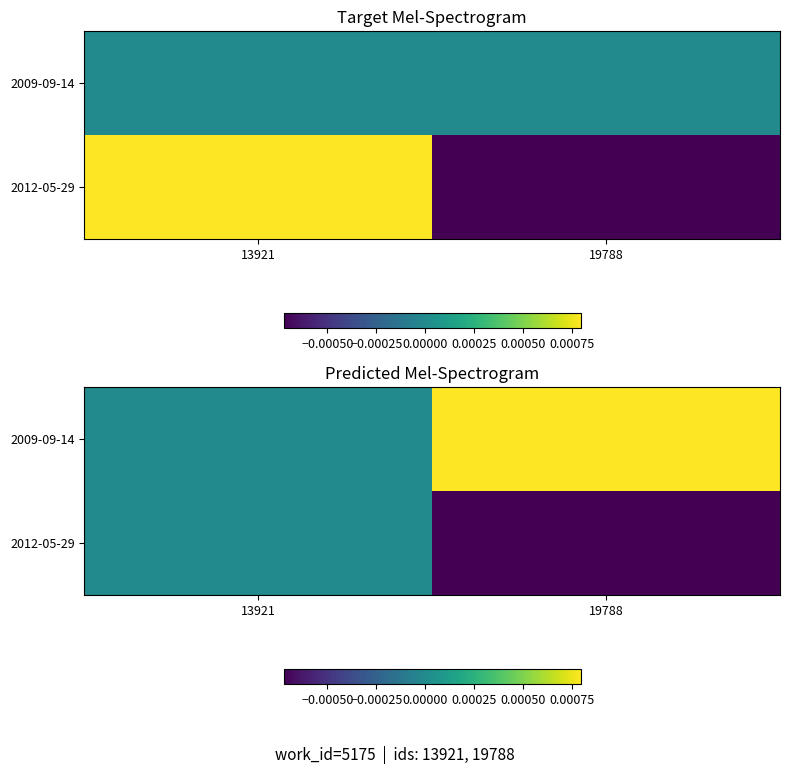

How many values in 2009-09-14 are above zero?

1